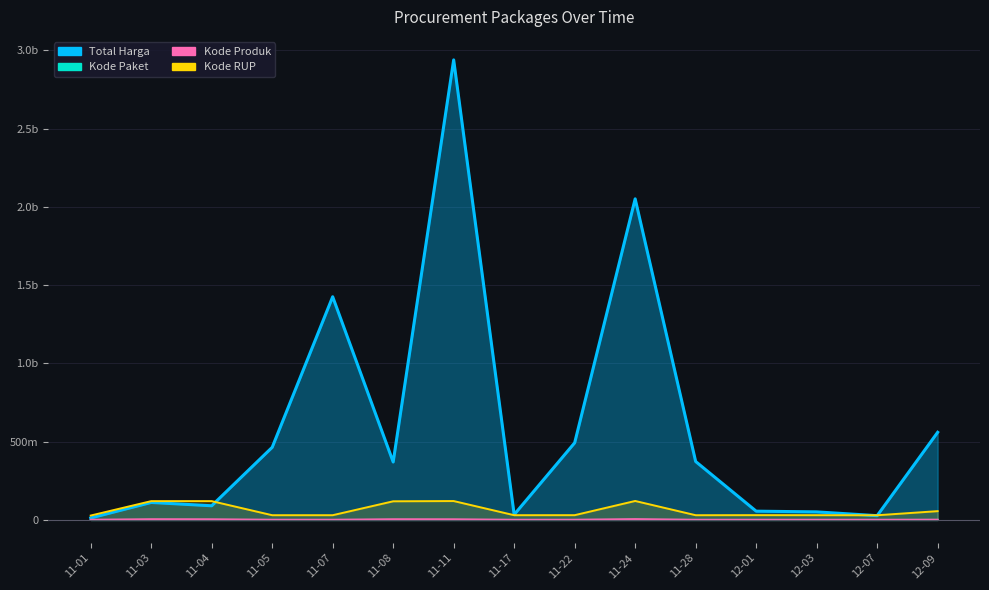

What value does the Total Harga series have at 11-22?

493000000